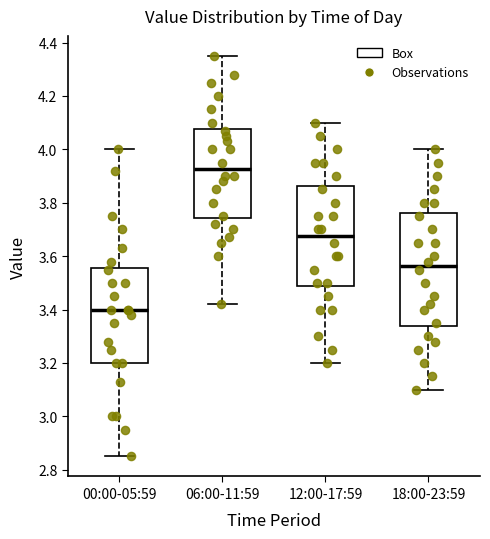

Reading left to right, read every box against the y-axis: the position of its median line, the range the box covers, and the ends of its whiskers. The values are not printed on the chart, so give them approximately, as read against the axis.

00:00-05:59: median 3.40, box 3.20 to 3.56, whiskers 2.86 to 4.00
06:00-11:59: median 3.92, box 3.74 to 4.08, whiskers 3.42 to 4.36
12:00-17:59: median 3.68, box 3.48 to 3.86, whiskers 3.20 to 4.10
18:00-23:59: median 3.56, box 3.34 to 3.76, whiskers 3.10 to 4.00